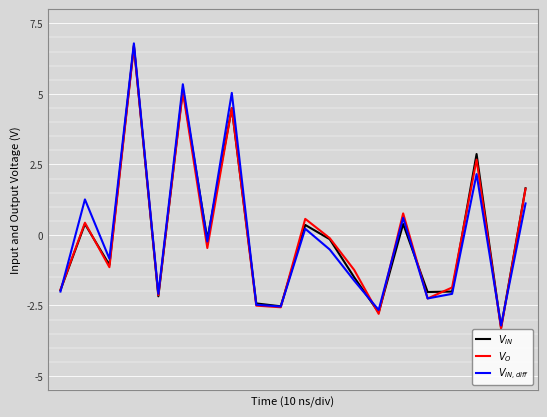

What is the maximum value shown in the chart?

6.8